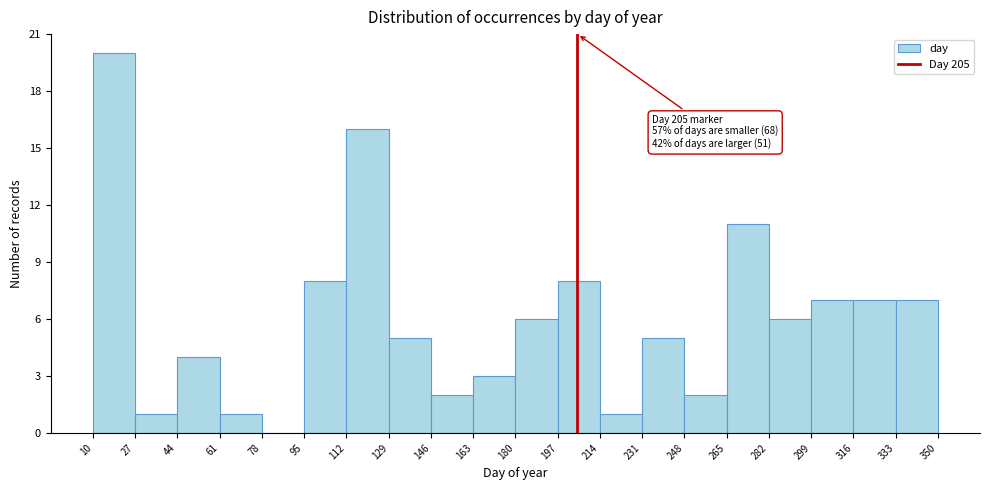

Which range on the x-axis has the tallest bar?

10 to 27